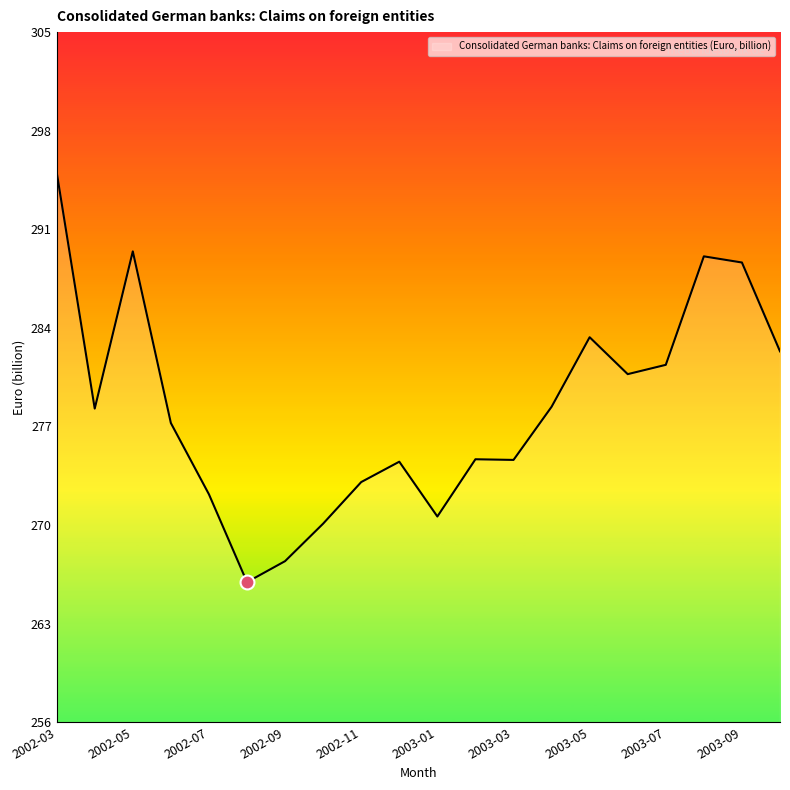

What is the smallest value displayed?

266.0